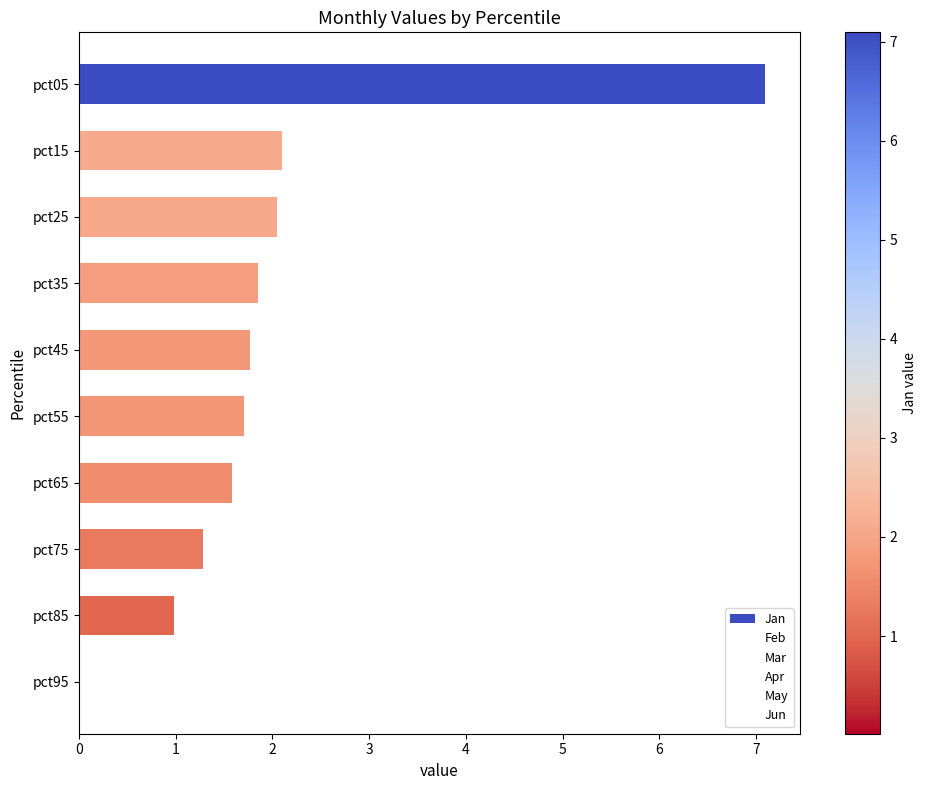

Which has a higher value, pct85 or pct45?

pct45